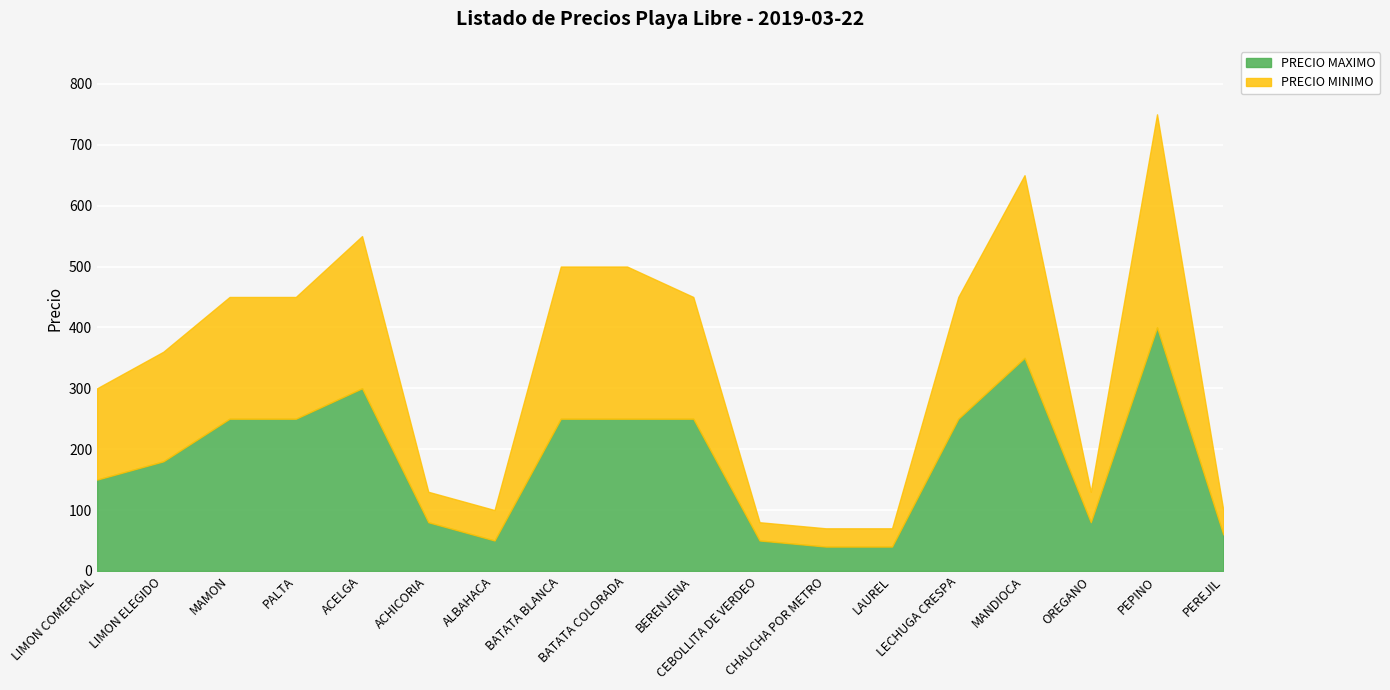

How many values in the PRECIO MAXIMO series are below 250?

9